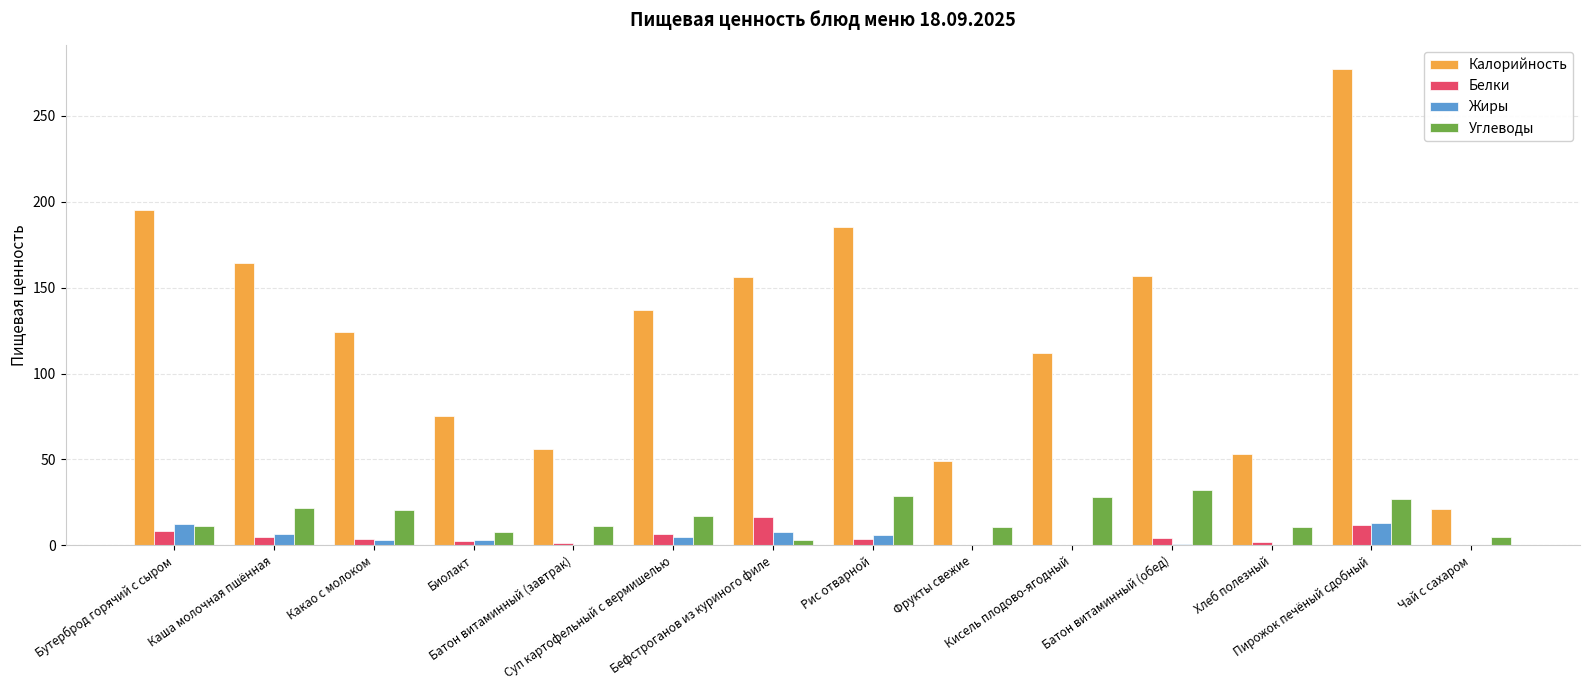

How many series are shown in this chart?

4